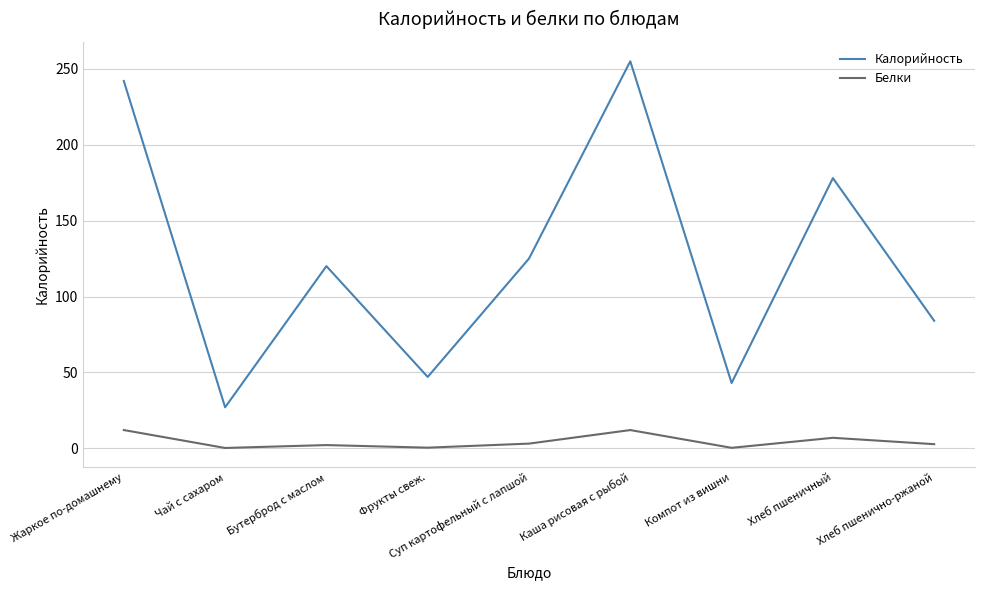

What is the spread (max minus min) of values at Компот из вишни?

42.7